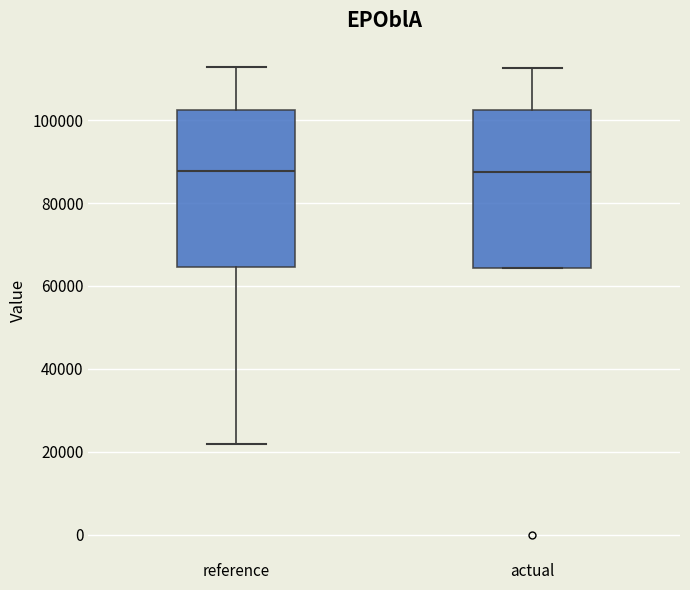

Where is the upper edge of the box for reference on the y-axis? The values are not printed on the chart, so give them approximately, as read against the axis.

102000